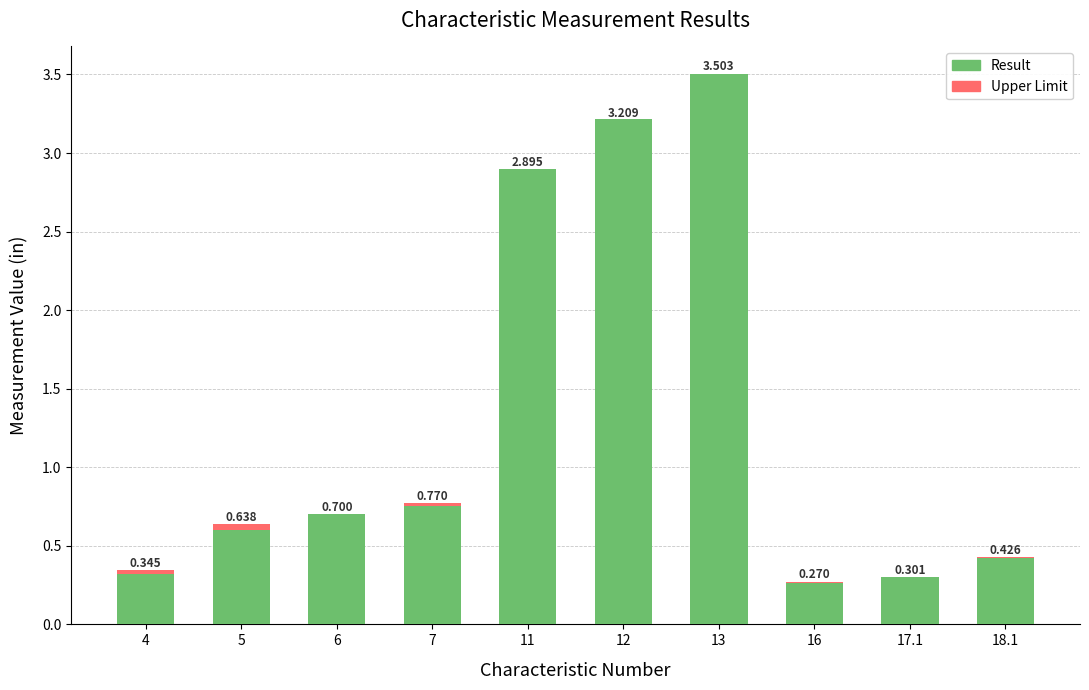

What is the total value across all series at 11?

5.8